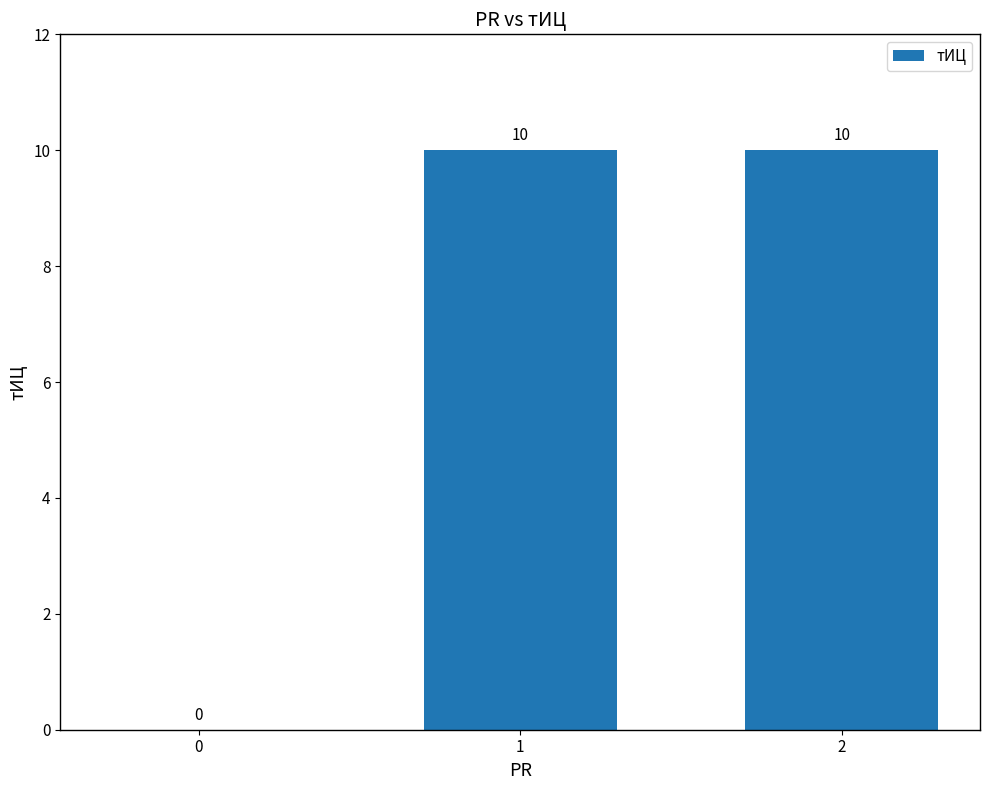

What is the greatest value displayed?

10